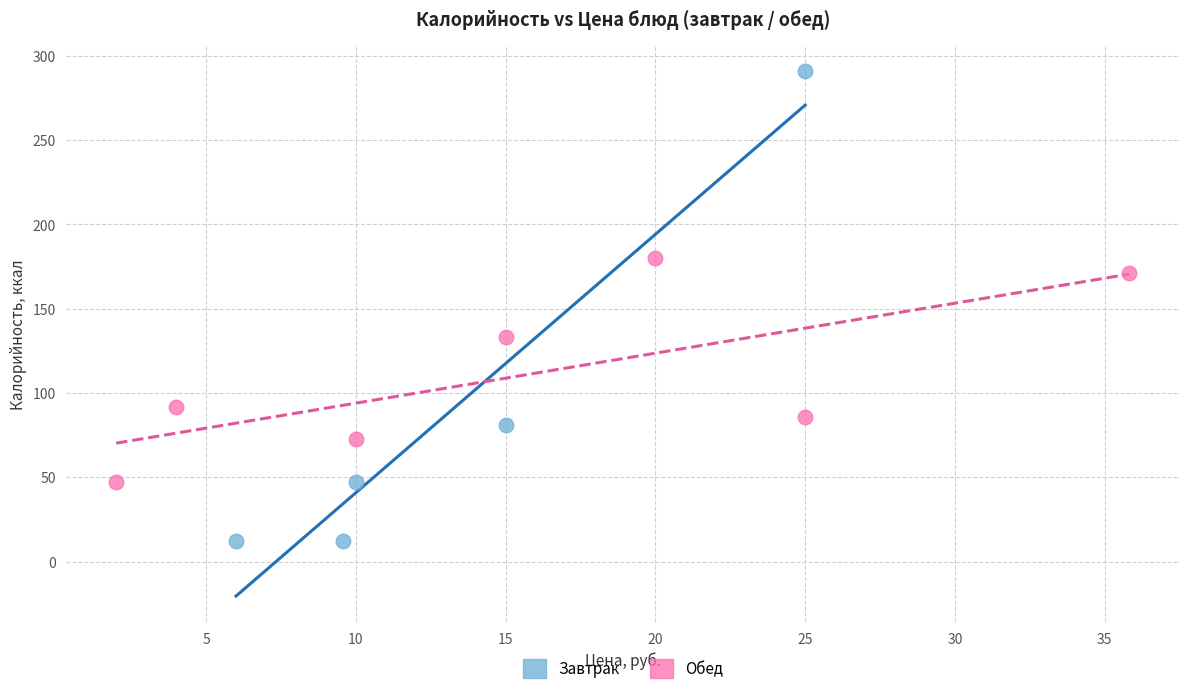

What are all the series names shown in the legend?

Завтрак, Обед